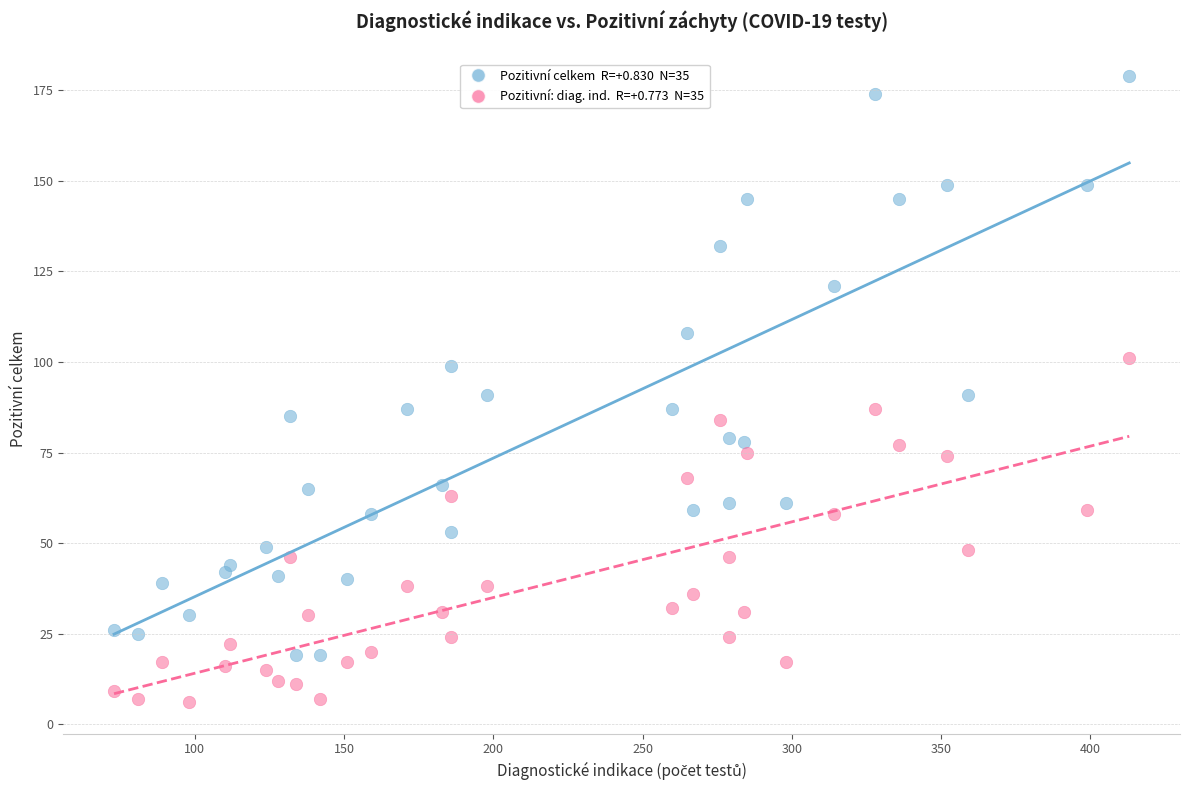

Across all data points, what is the range of X values (max minus min)?

340